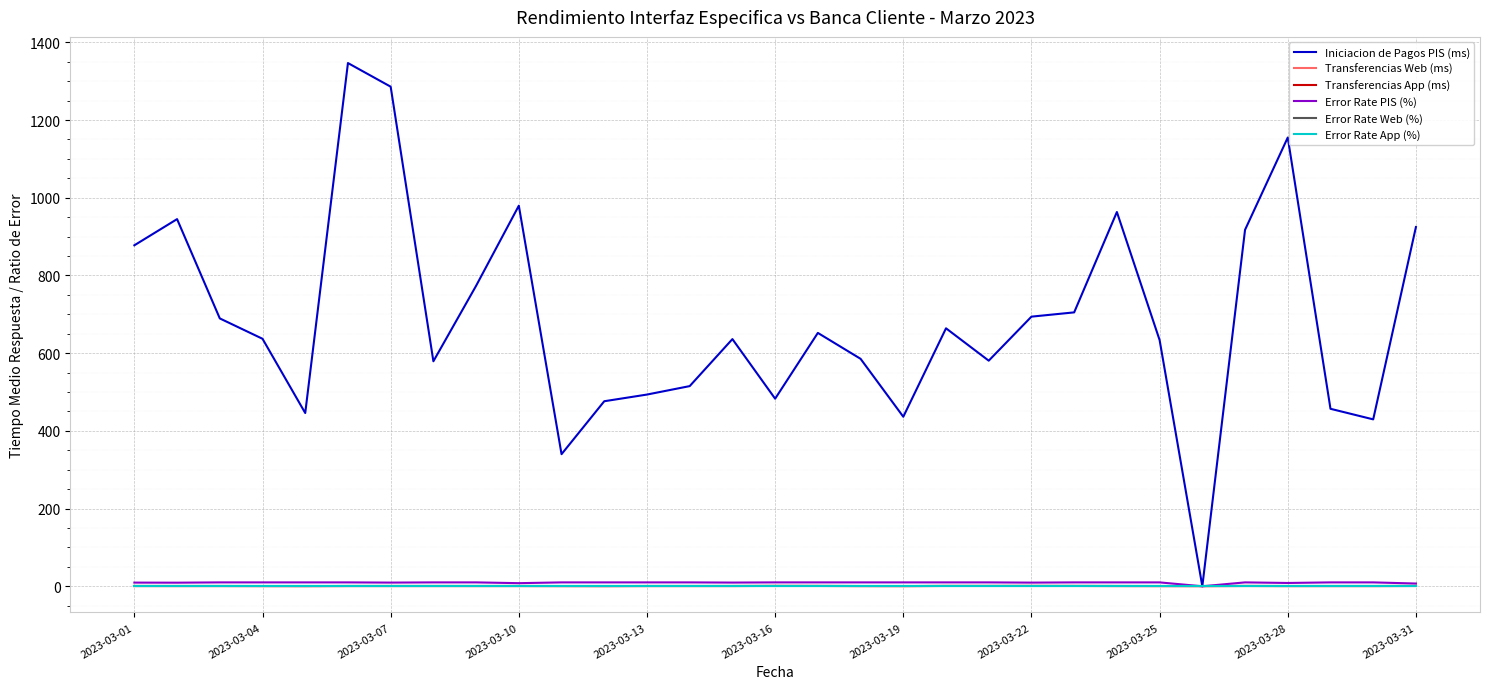

Is this an area chart (filled region under the line)?

No